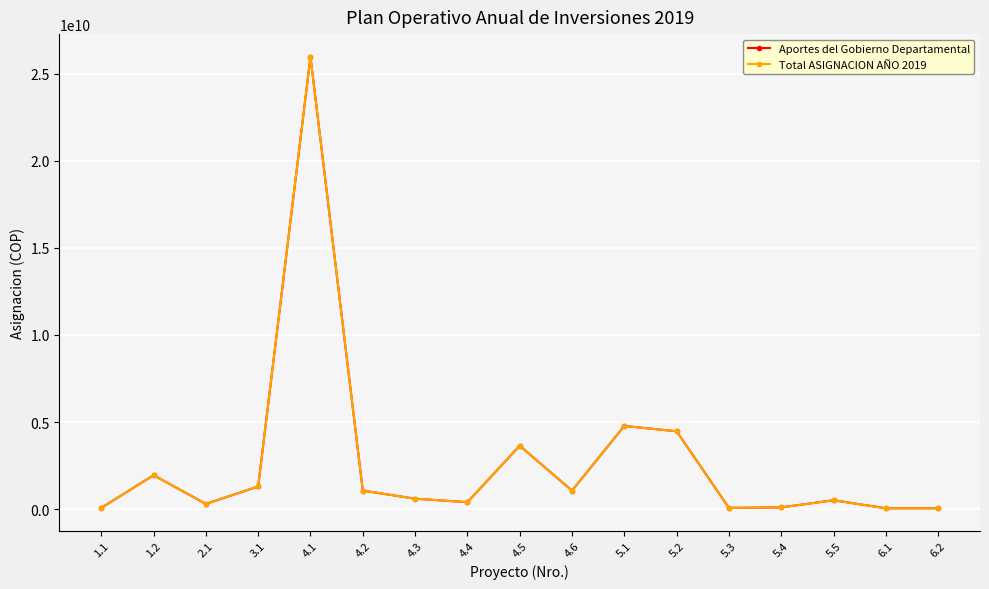

Does the chart have visible grid lines?

Yes